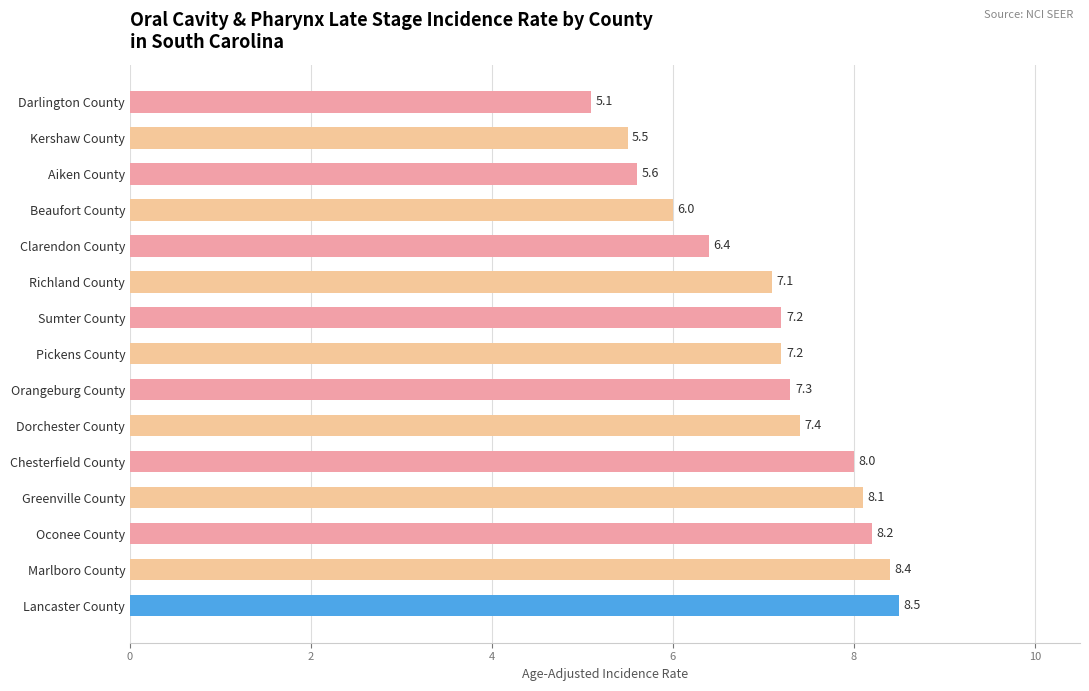

What is the approximate value at Sumter County?

7.2